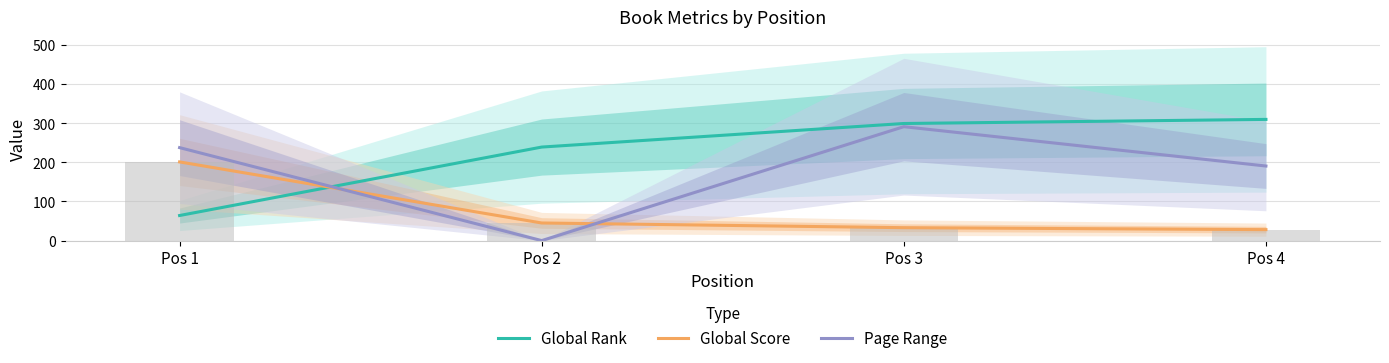

Which category has the lowest value in the Global Rank series?

Pos 1